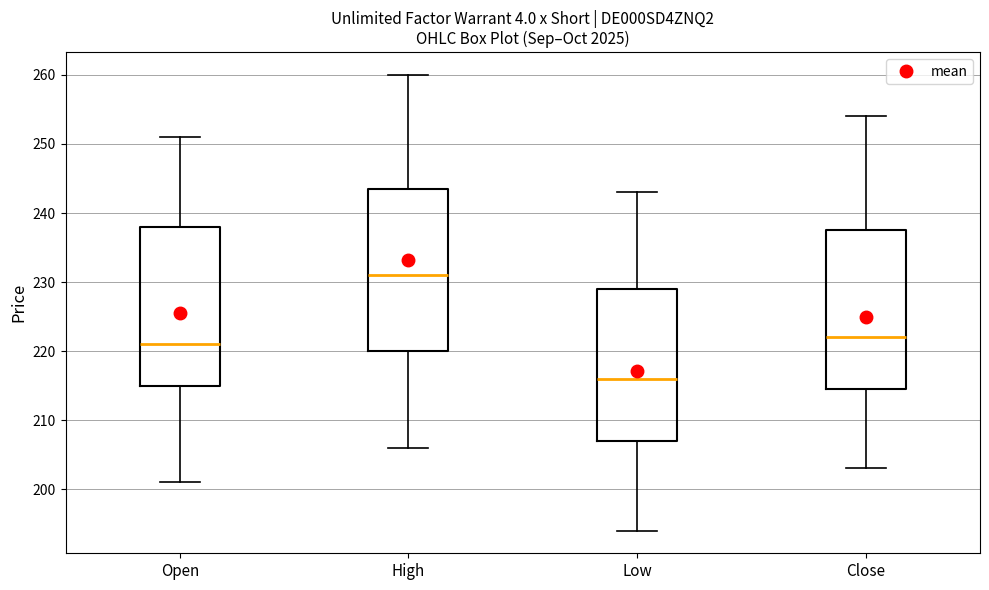

Reading left to right, transcribe this box plot: for each box, give where its median line is, the range the box spans, and where its two whiskers end, as read against the y-axis. The values are not printed on the chart, so give them approximately, as read against the axis.

Open: median 221, box 215 to 238, whiskers 201 to 251
High: median 231, box 220 to 244, whiskers 206 to 260
Low: median 216, box 207 to 229, whiskers 194 to 243
Close: median 222, box 215 to 238, whiskers 203 to 254